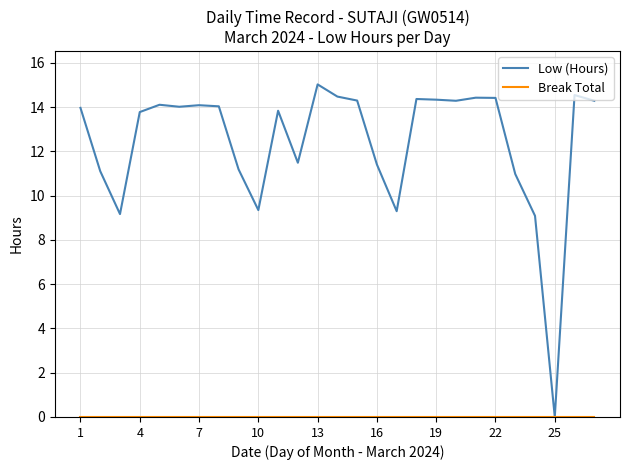

What is the highest value of the Low (Hours) series?

15.0